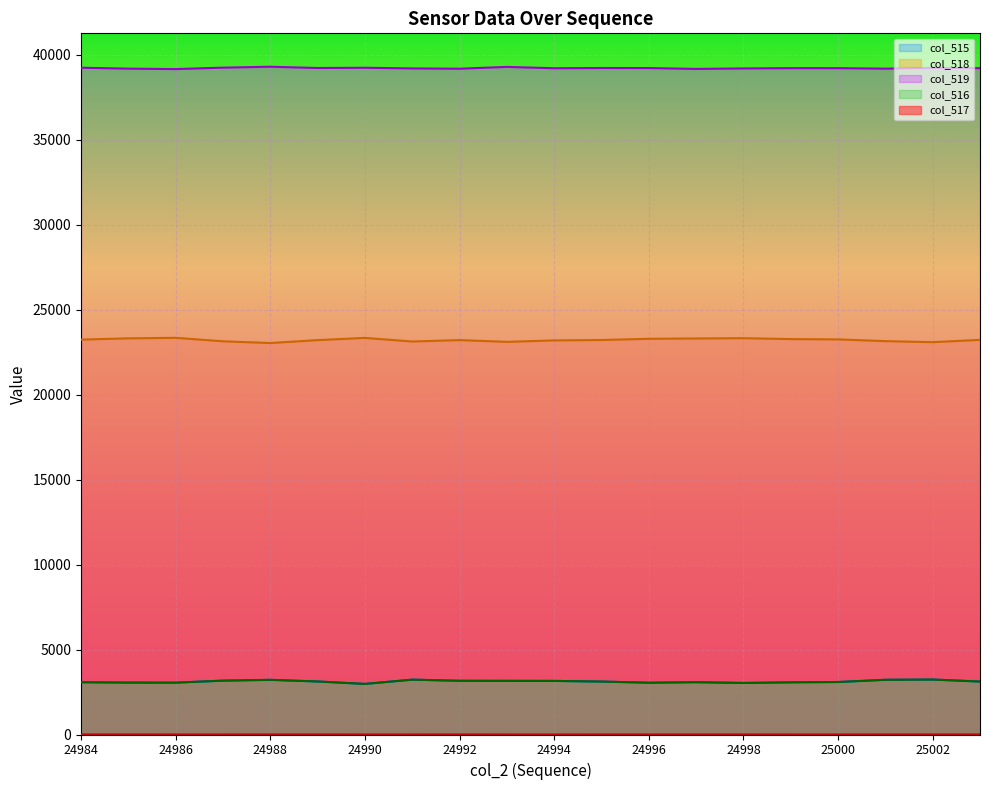

Which series has the widest spread of values?

col_518